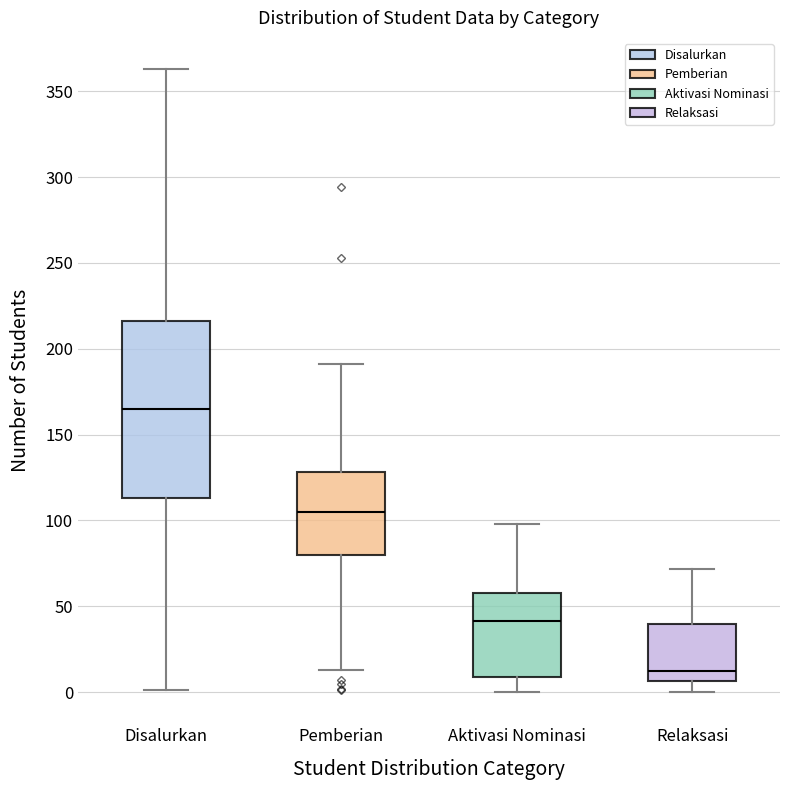

Where is the upper edge of the box for Aktivasi Nominasi on the y-axis? The values are not printed on the chart, so give them approximately, as read against the axis.

60